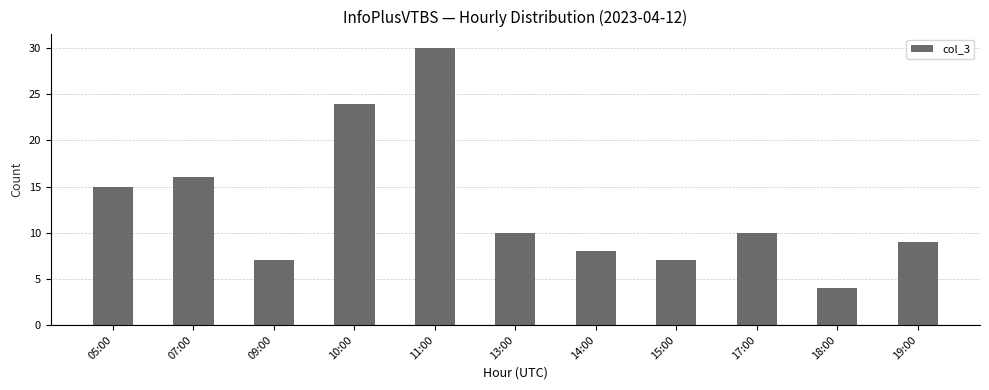

What is the change in value from 05:00 to 11:00?

+15